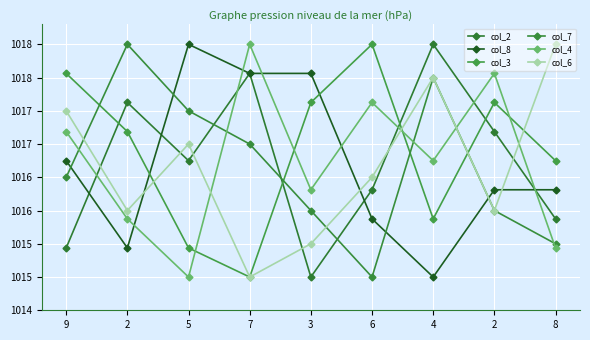

Where is the first local minimum for col_8?

2